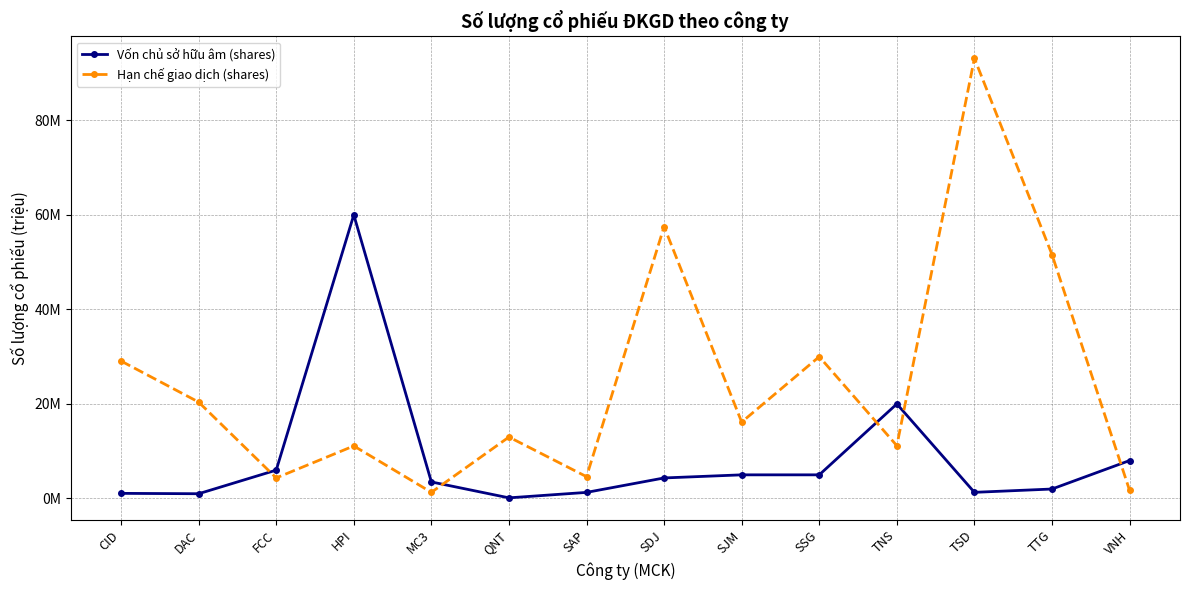

Which category has the lowest value across all series?

QNT